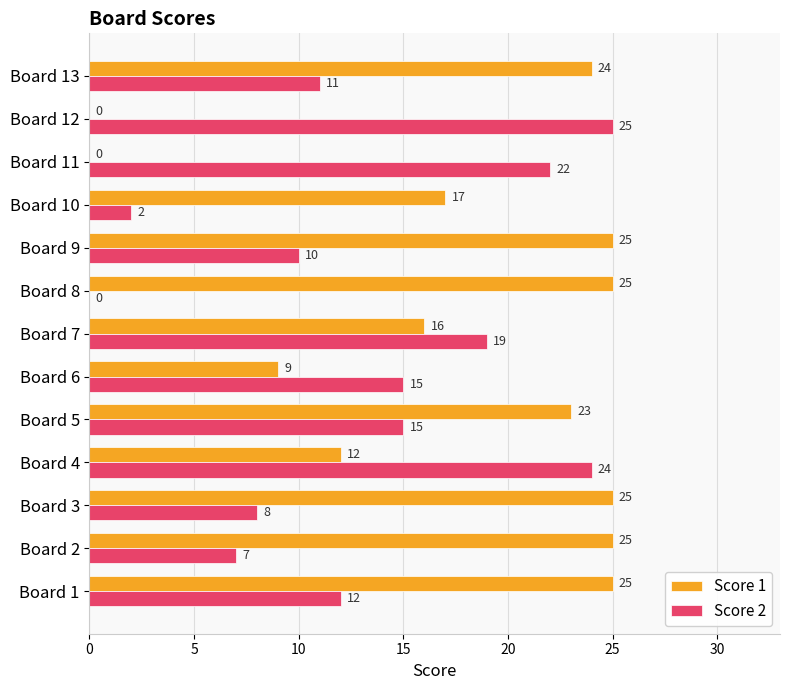

What is the average value of the Score 1 series?

17